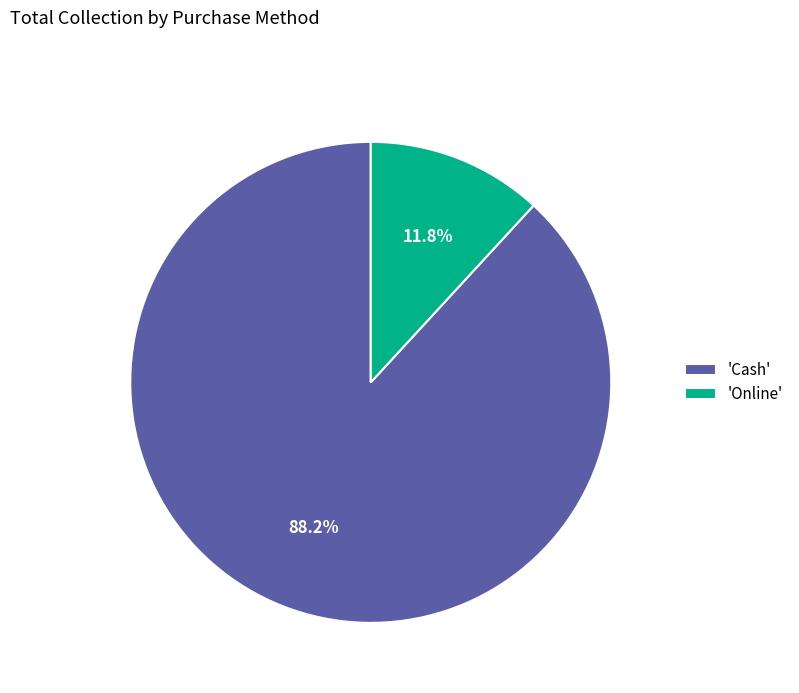

What is the majority slice?

'Cash'